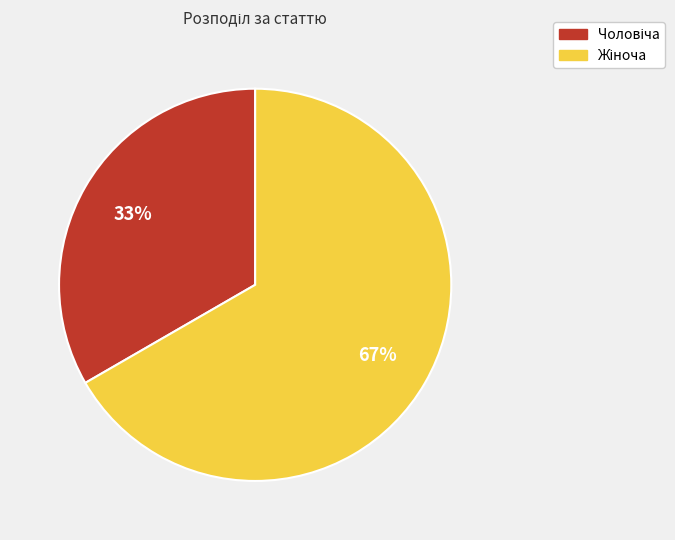

Is there a majority slice in this chart?

Yes